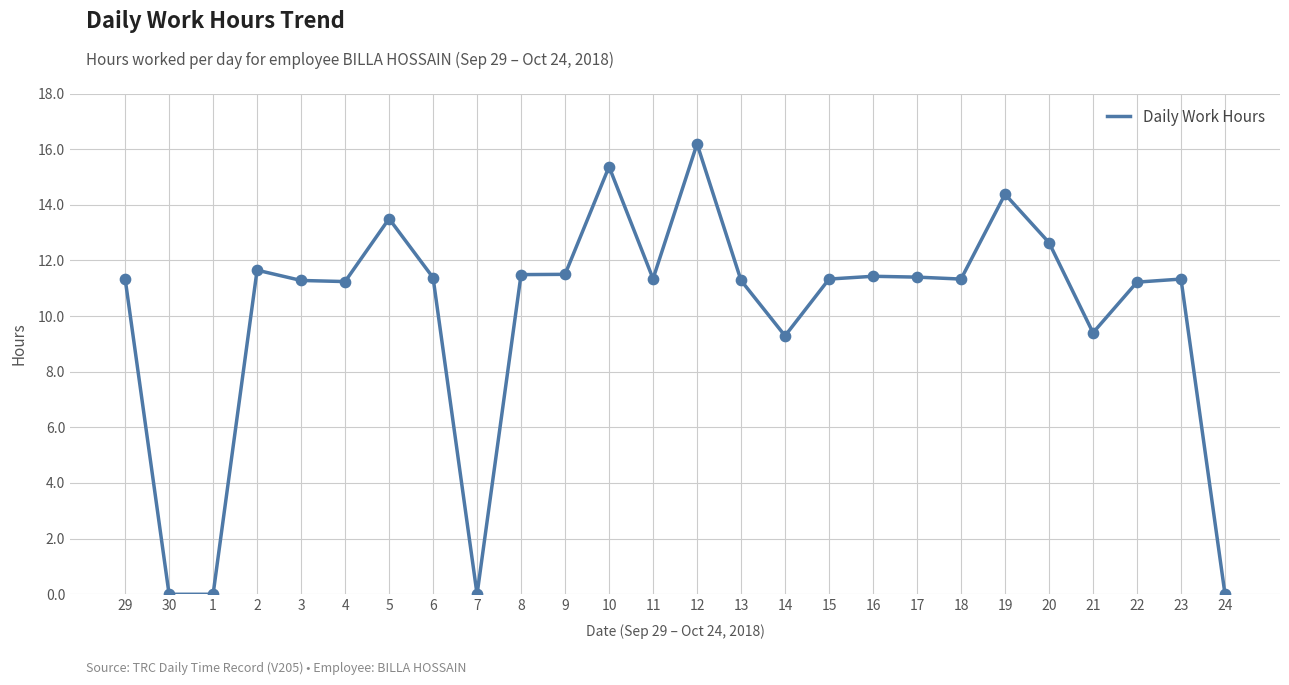

Which has a higher value, 16 or 1?

16